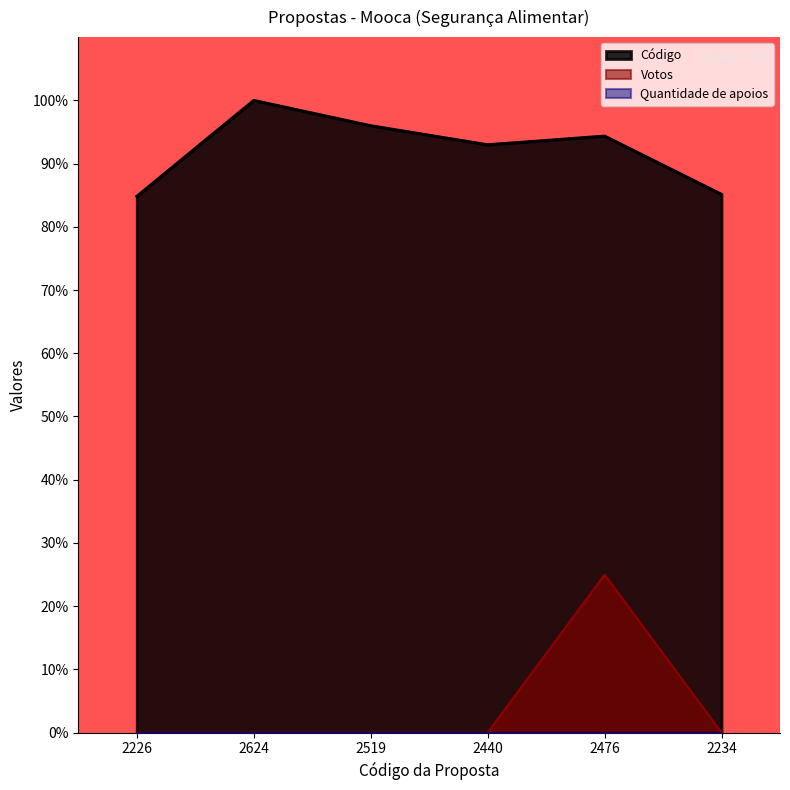

What is the spread (max minus min) of values at 2519?

96.0